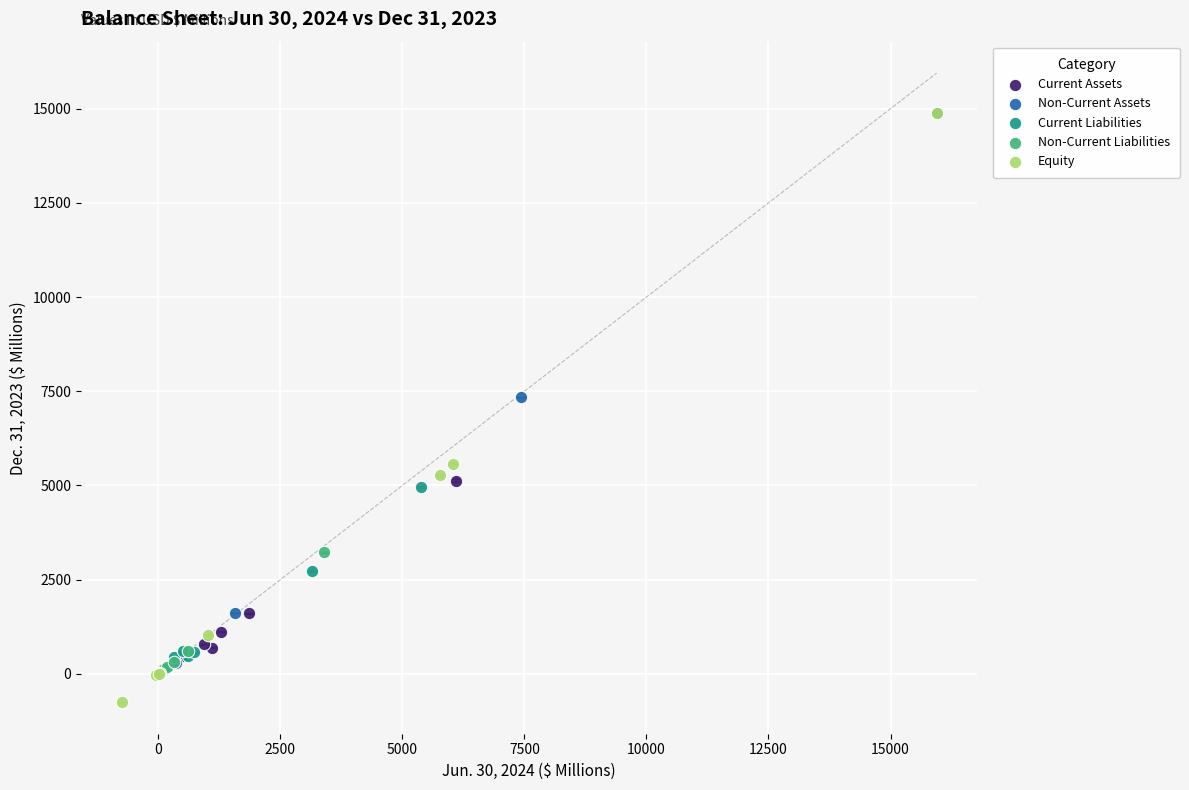

Which series reaches the minimum Y coordinate?

Equity